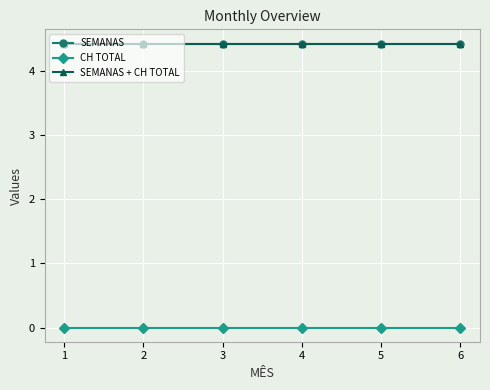

Is this an area chart (filled region under the line)?

No